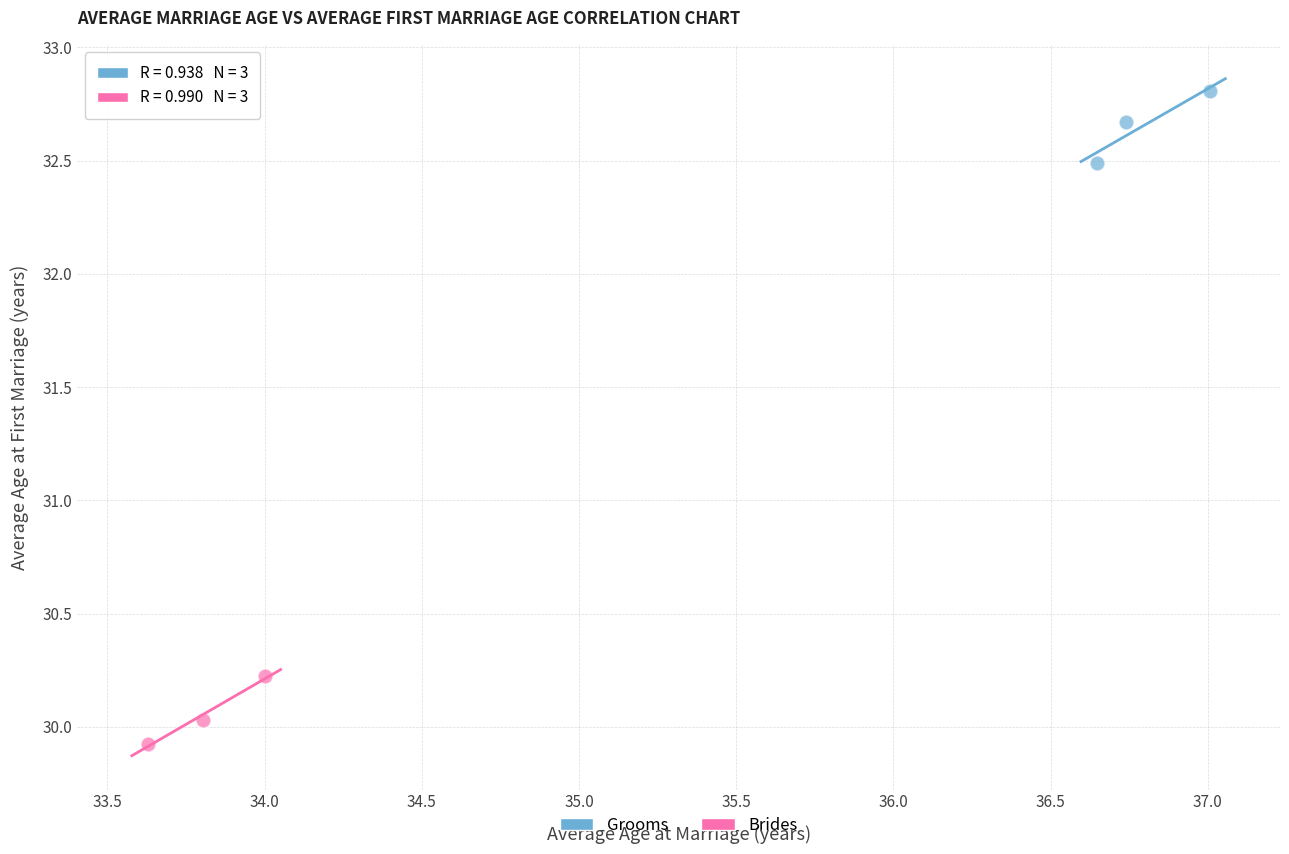

What are all the series names shown in the legend?

Grooms, Brides